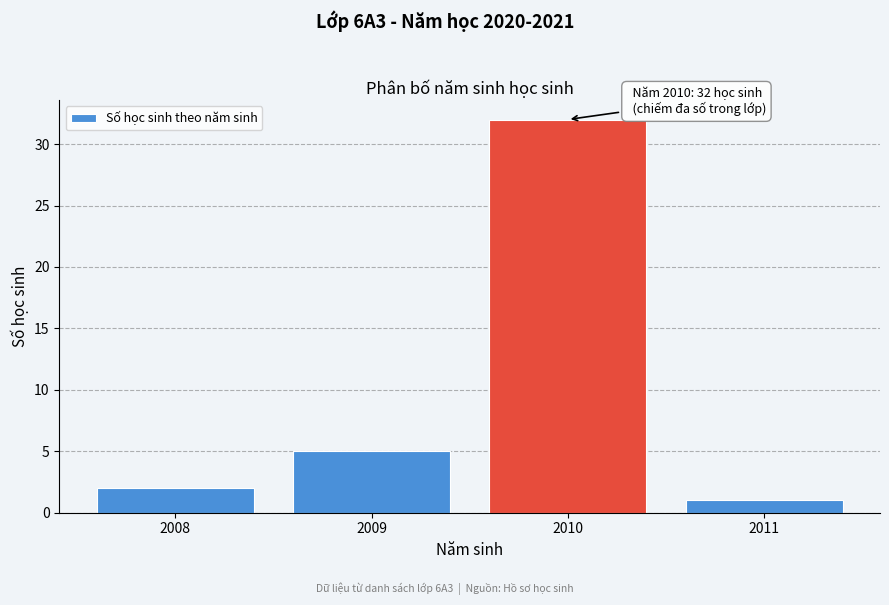

Reading left to right, list all the values displayed in this chart.

2	5	32	1